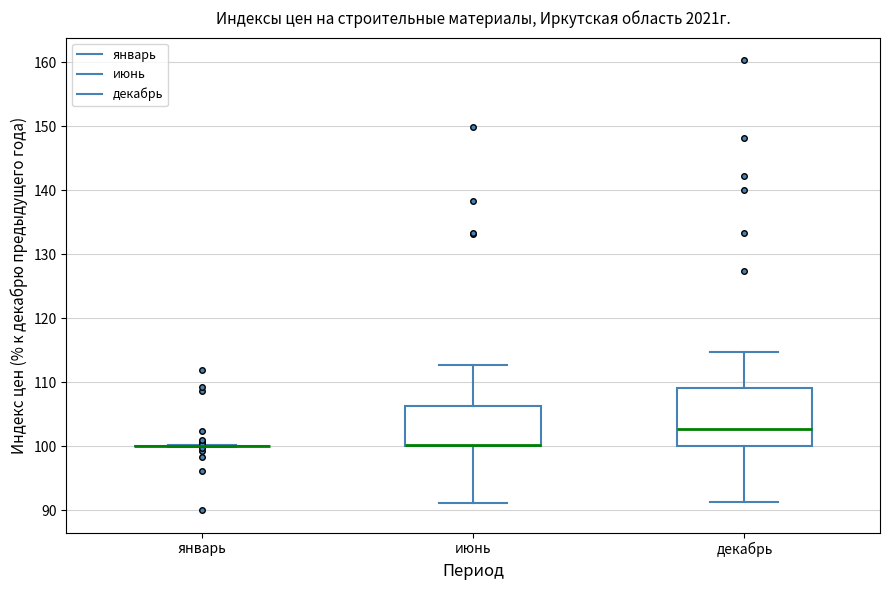

Reading left to right, read every box against the y-axis: the position of its median line, the range the box covers, and the ends of its whiskers. The values are not printed on the chart, so give them approximately, as read against the axis.

январь: box collapsed to a line at 100, whiskers 100 to 100
июнь: median 100 (drawn on the box's lower edge), box 100 to 106, whiskers 91 to 113
декабрь: median 103, box 100 to 109, whiskers 91 to 115